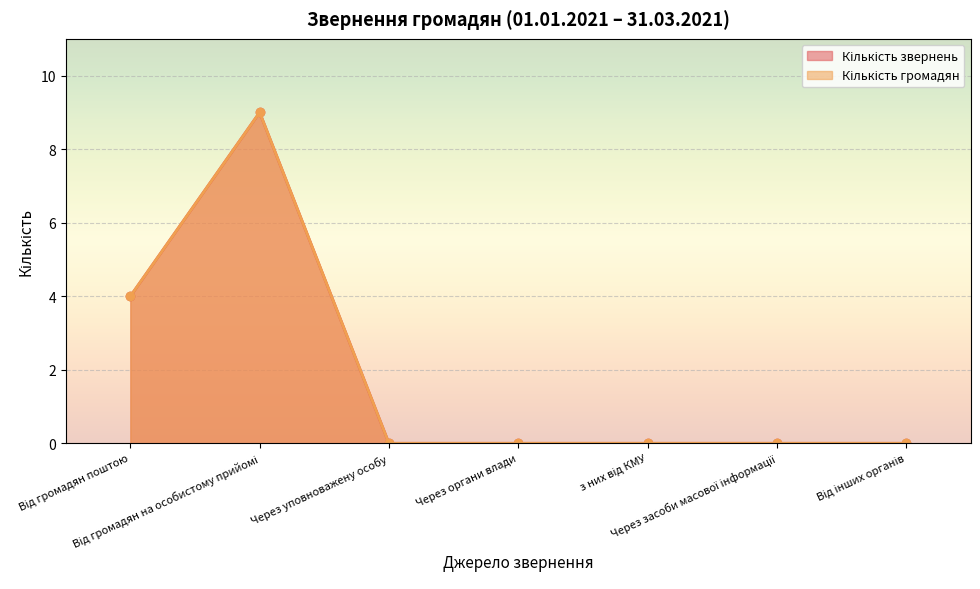

How many series are shown in this chart?

2